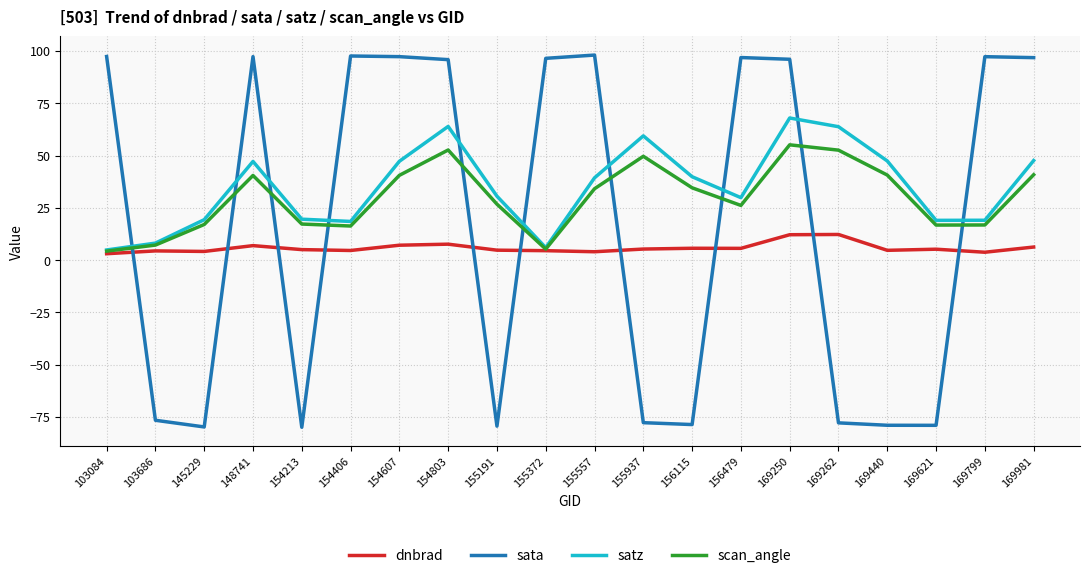

What is the lowest value of the scan_angle series?

4.3